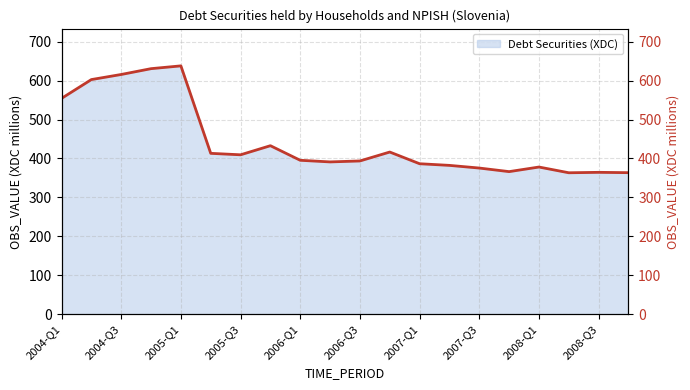

The chart shows a value of 210.4 at 2007-Q3. True or false?

False